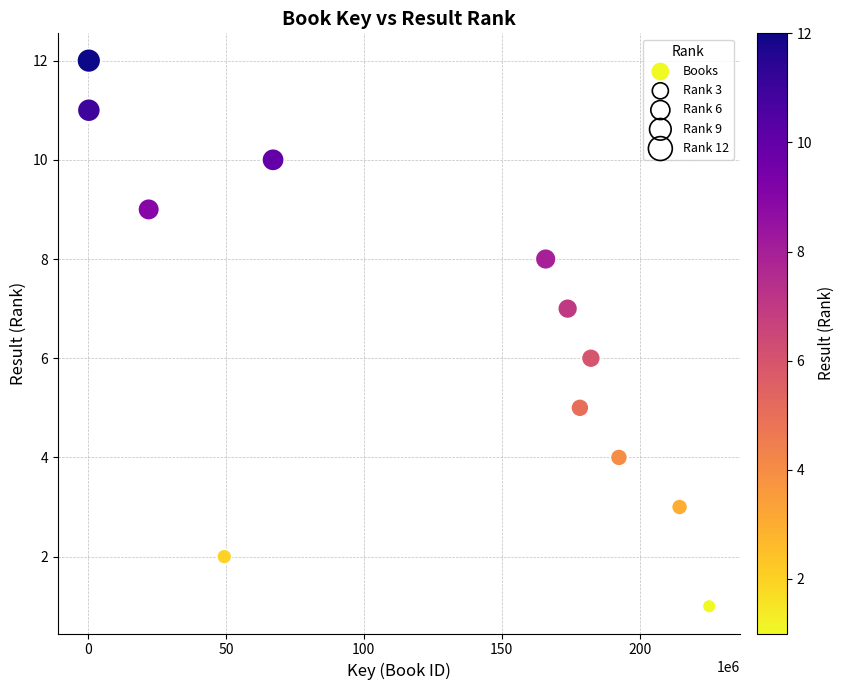

What is the range of Y values (max minus min)?

11